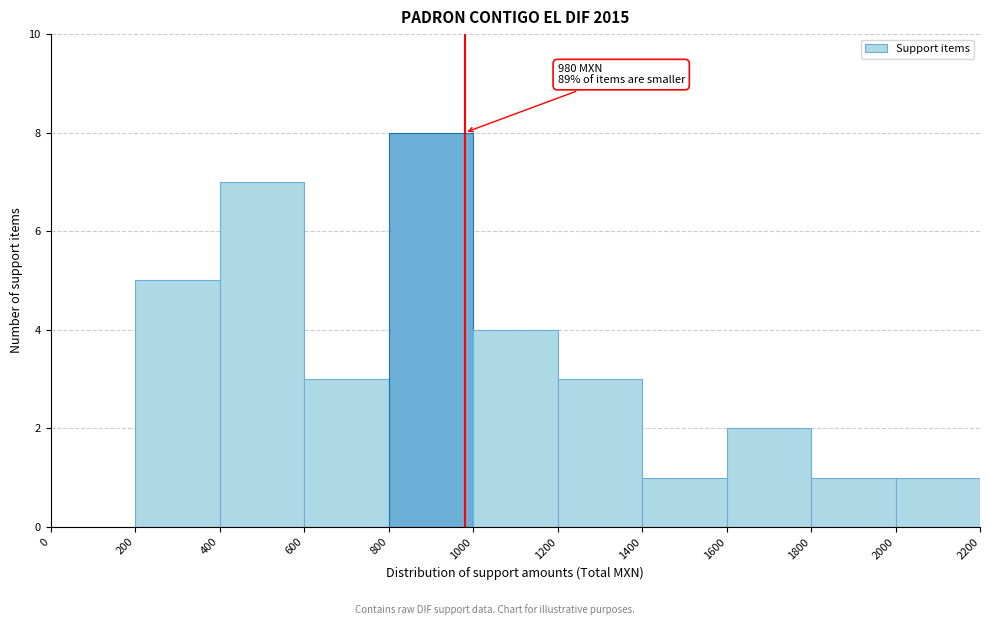

Which range on the x-axis has the tallest bar?

800 to 1000